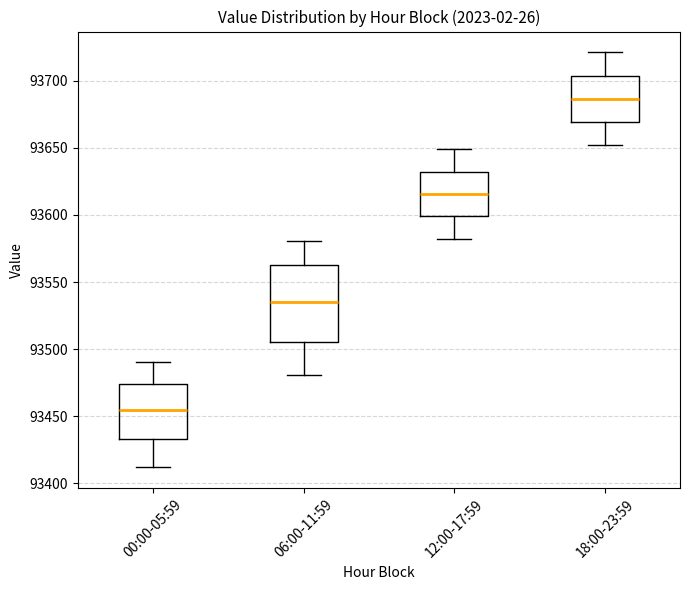

Reading left to right, transcribe this box plot: for each box, give where its median line is, the range the box spans, and where its two whiskers end, as read against the y-axis. The values are not printed on the chart, so give them approximately, as read against the axis.

00:00-05:59: median 93455, box 93435 to 93475, whiskers 93410 to 93490
06:00-11:59: median 93535, box 93505 to 93565, whiskers 93480 to 93580
12:00-17:59: median 93615, box 93600 to 93630, whiskers 93580 to 93650
18:00-23:59: median 93685, box 93670 to 93705, whiskers 93650 to 93720